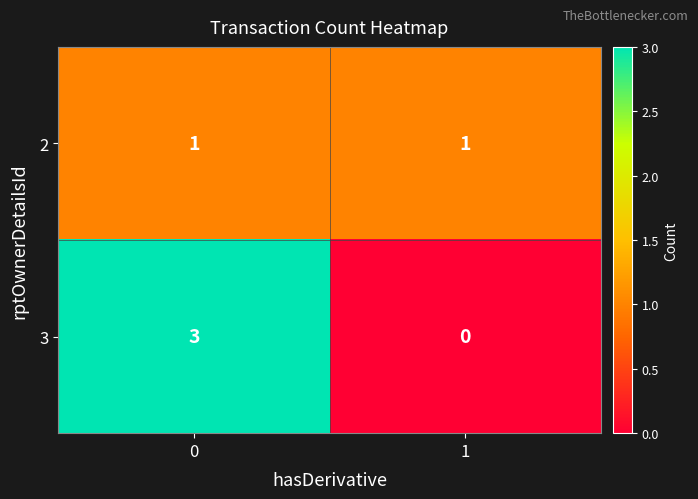

What is the difference between the maximum and minimum values in the 3 series?

3